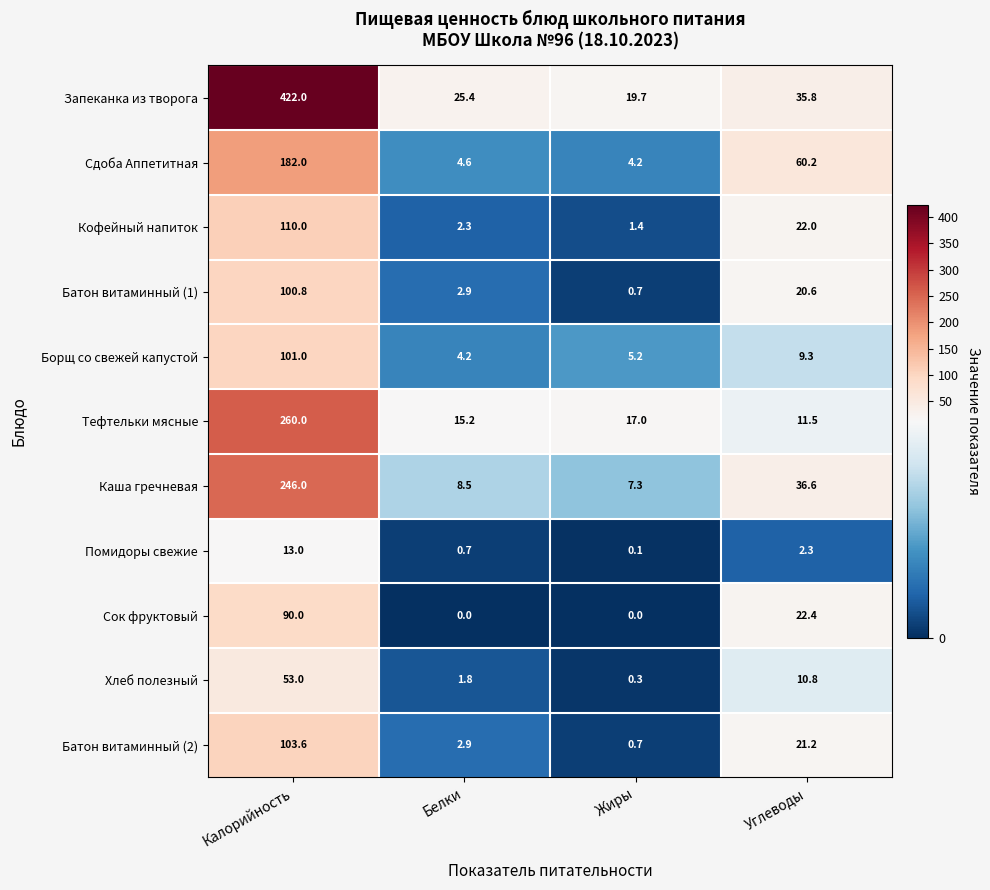

What is the spread (max minus min) of values at Углеводы?

57.9